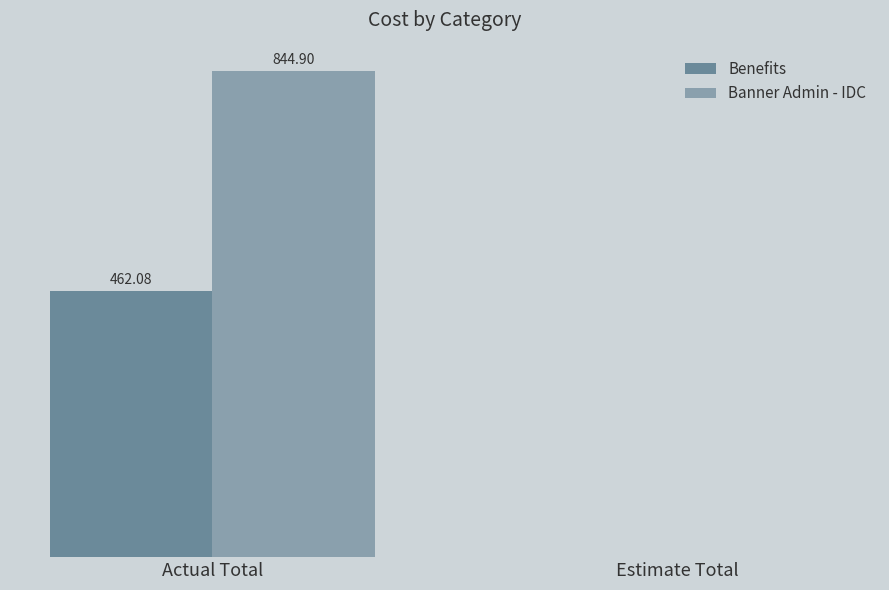

Which series changed the most between Actual Total and Estimate Total?

Banner Admin - IDC